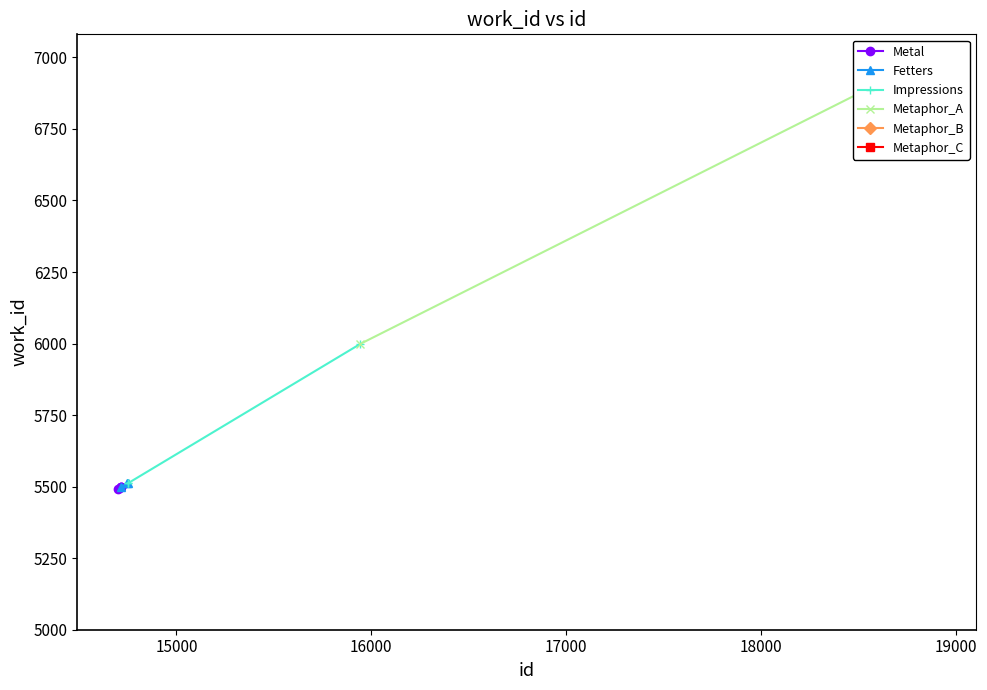

What is the difference between the values at 14701 and 14718?

9